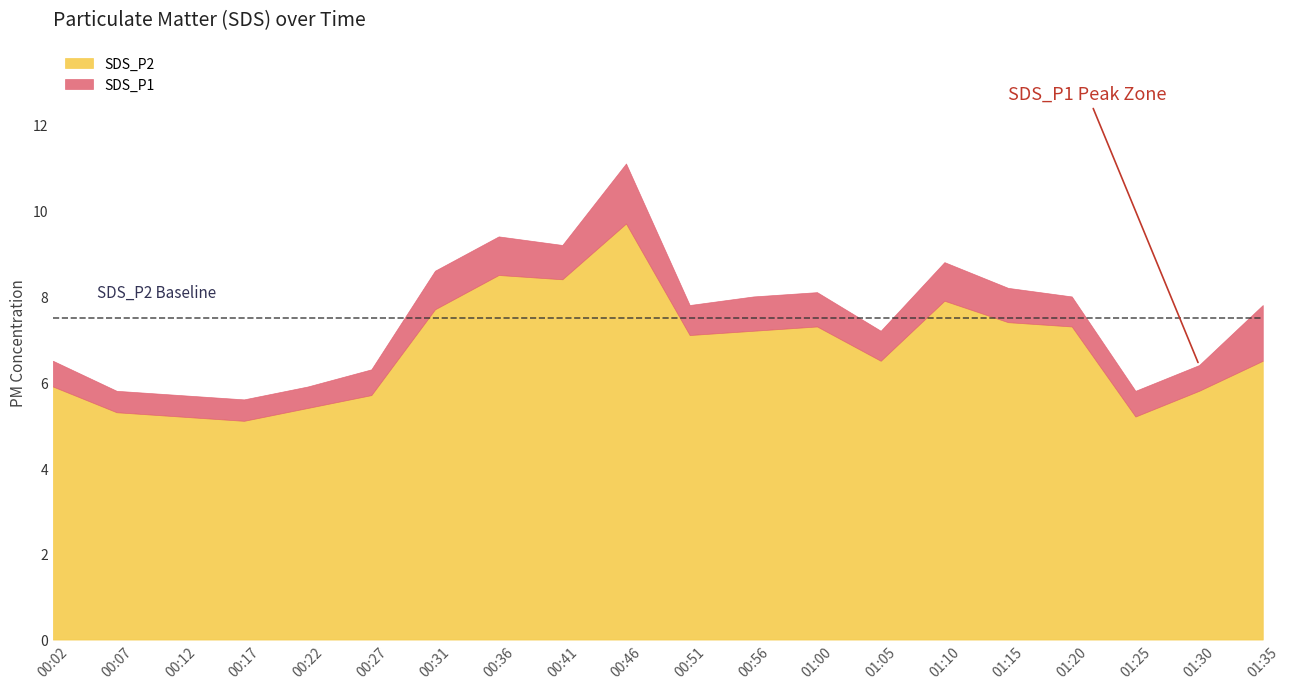

True or false: SDS_P2 and SDS_P1 cross at least once.

False